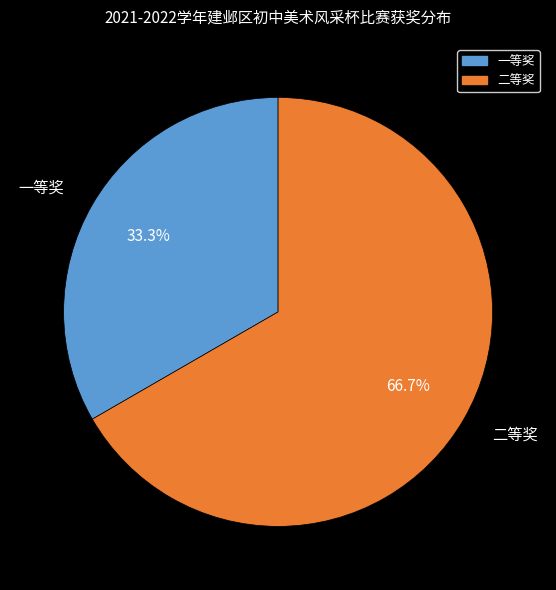

How many segments does this pie chart have?

2